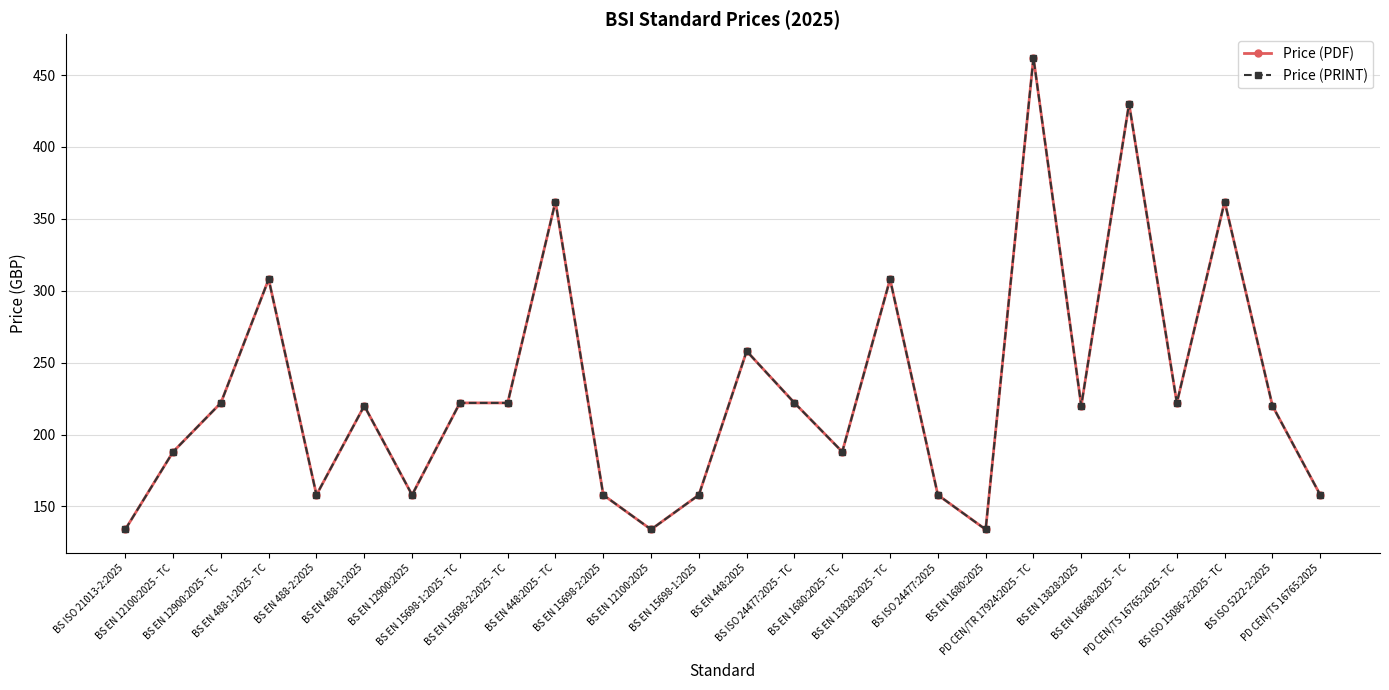

Does the chart have visible grid lines?

Yes